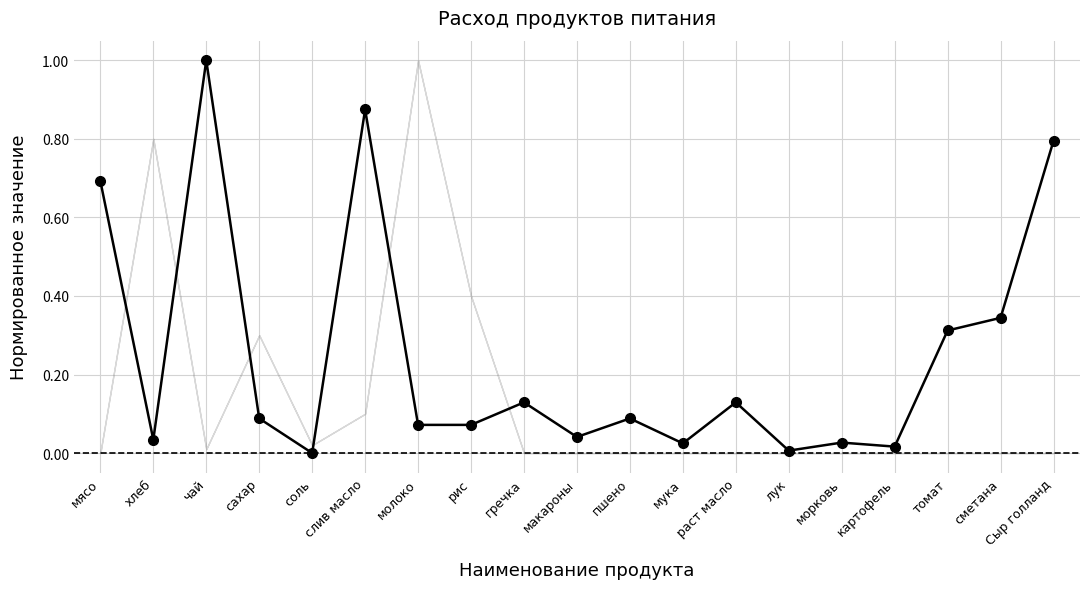

What is the label of the 7th point from the left?

молоко